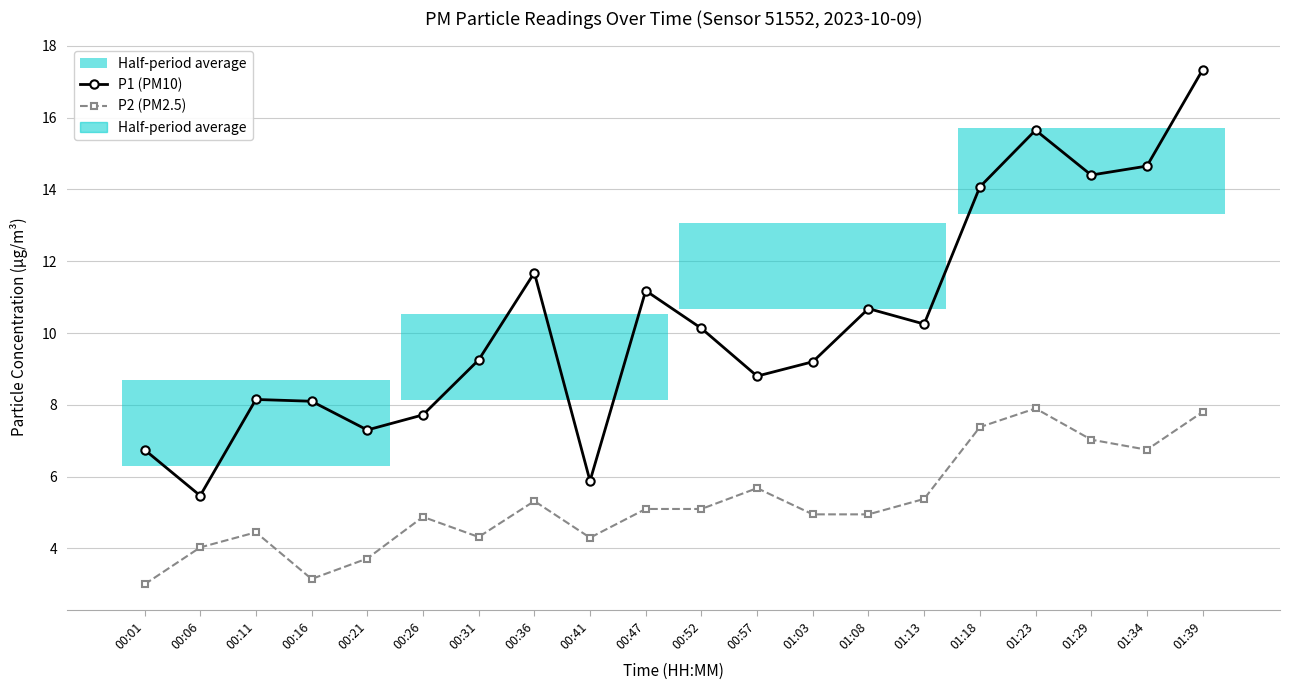

What is the approximate value of P2 (PM2.5) at 00:26?

4.9